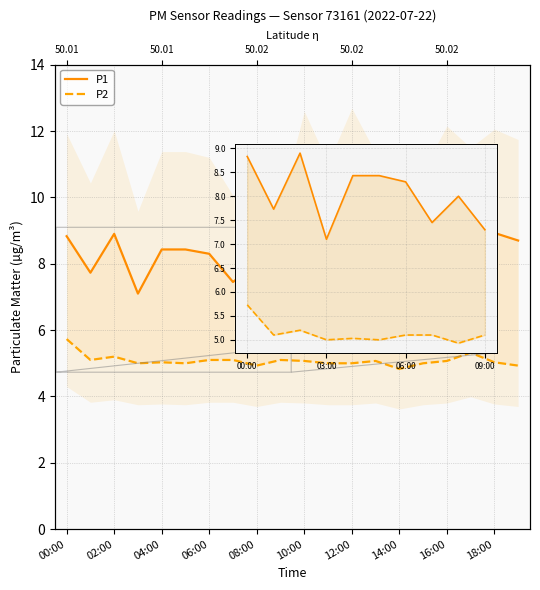

At which category is the sum across all series the highest?

00:00